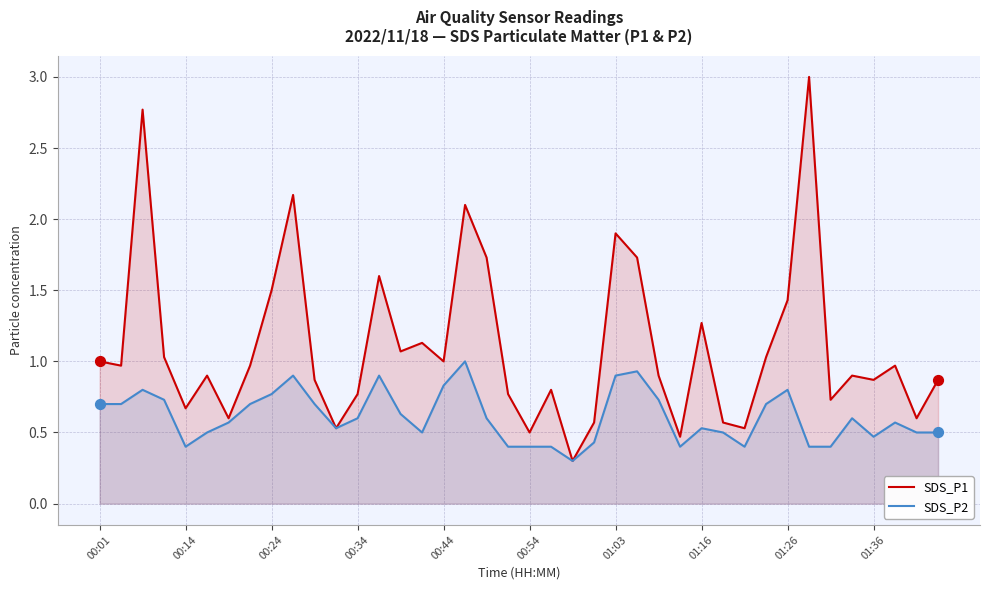

Which series reaches the maximum Y coordinate?

SDS_P1